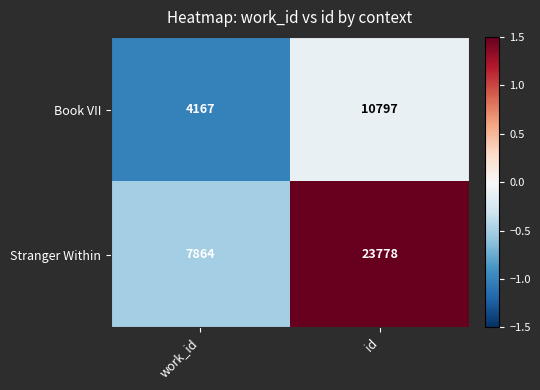

Rank the series at work_id from highest to lowest value.

Stranger Within, Book VII